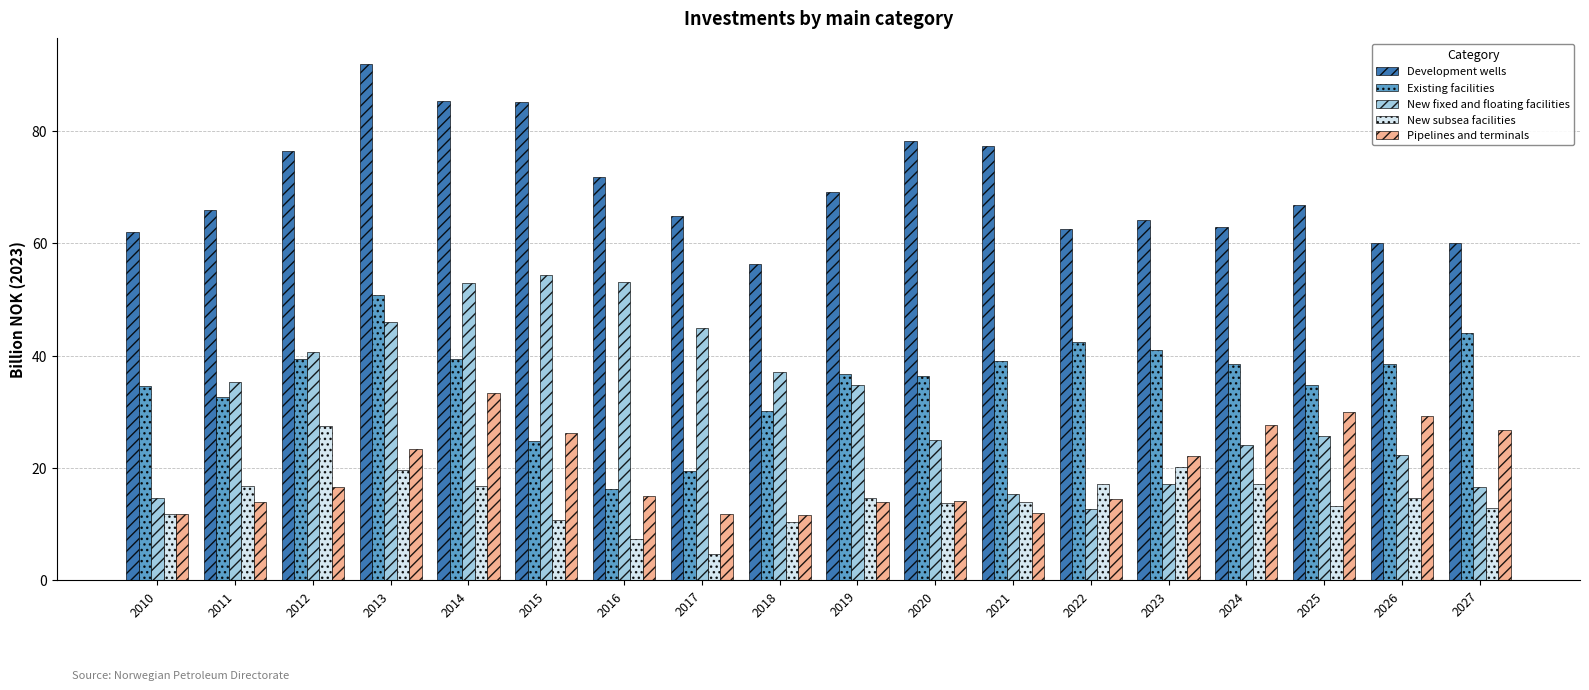

The value of New fixed and floating facilities at 2021 is 20.4. True or false?

False